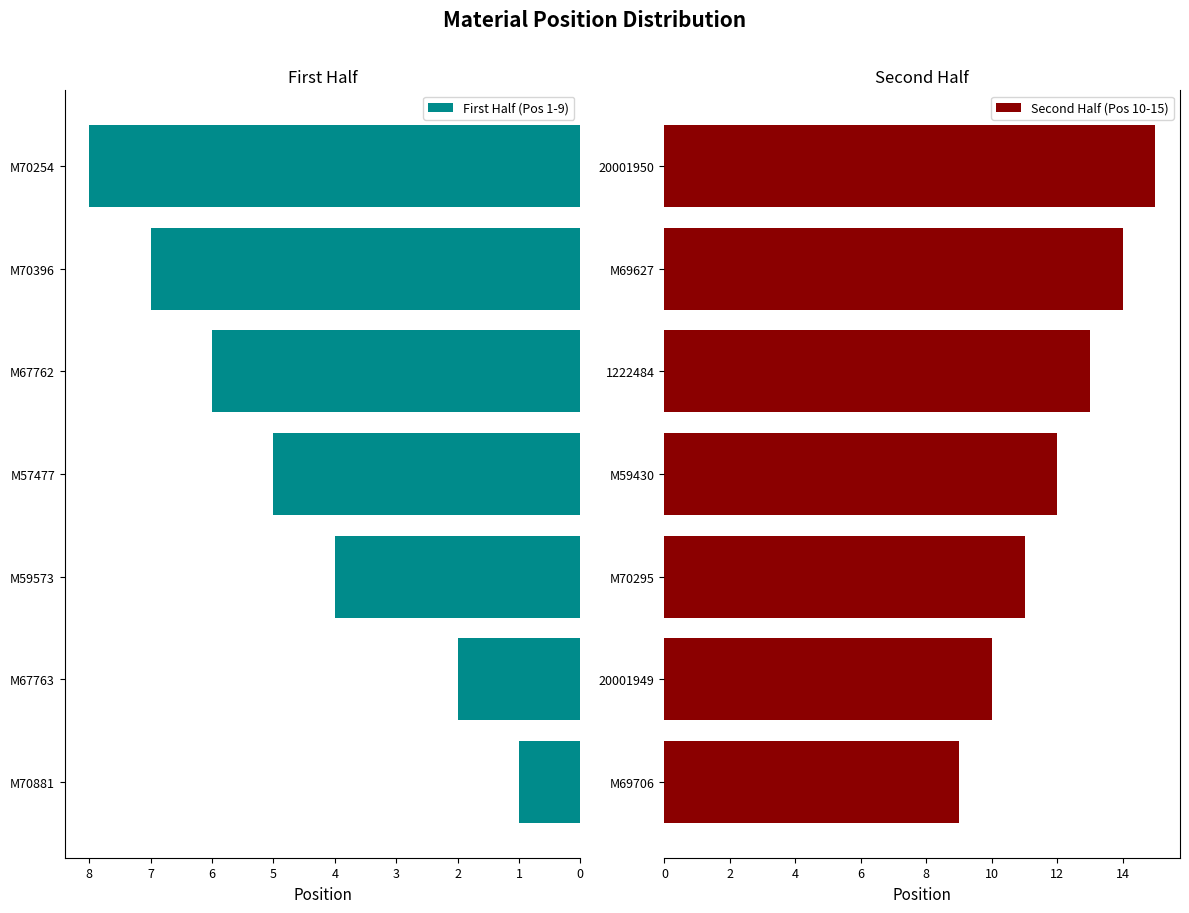

The value of First Half (Pos 1-9) at M57477 is 3. True or false?

False